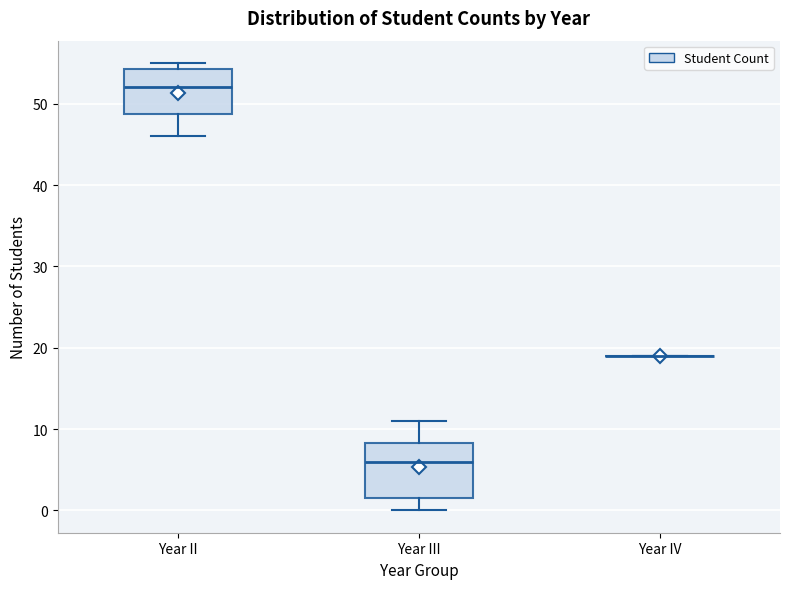

Reading left to right, read every box against the y-axis: the position of its median line, the range the box covers, and the ends of its whiskers. The values are not printed on the chart, so give them approximately, as read against the axis.

Year II: median 52, box 49 to 54, whiskers 46 to 55
Year III: median 6, box 2 to 8, whiskers 0 to 11
Year IV: box collapsed to a line at 19, whiskers 19 to 19